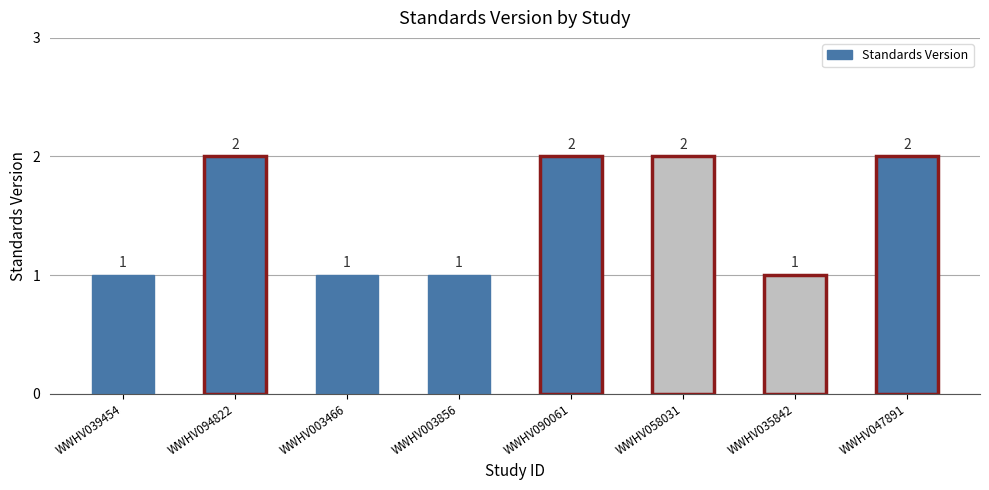

What is the label of the 4th bar from the right?

WWHV090061